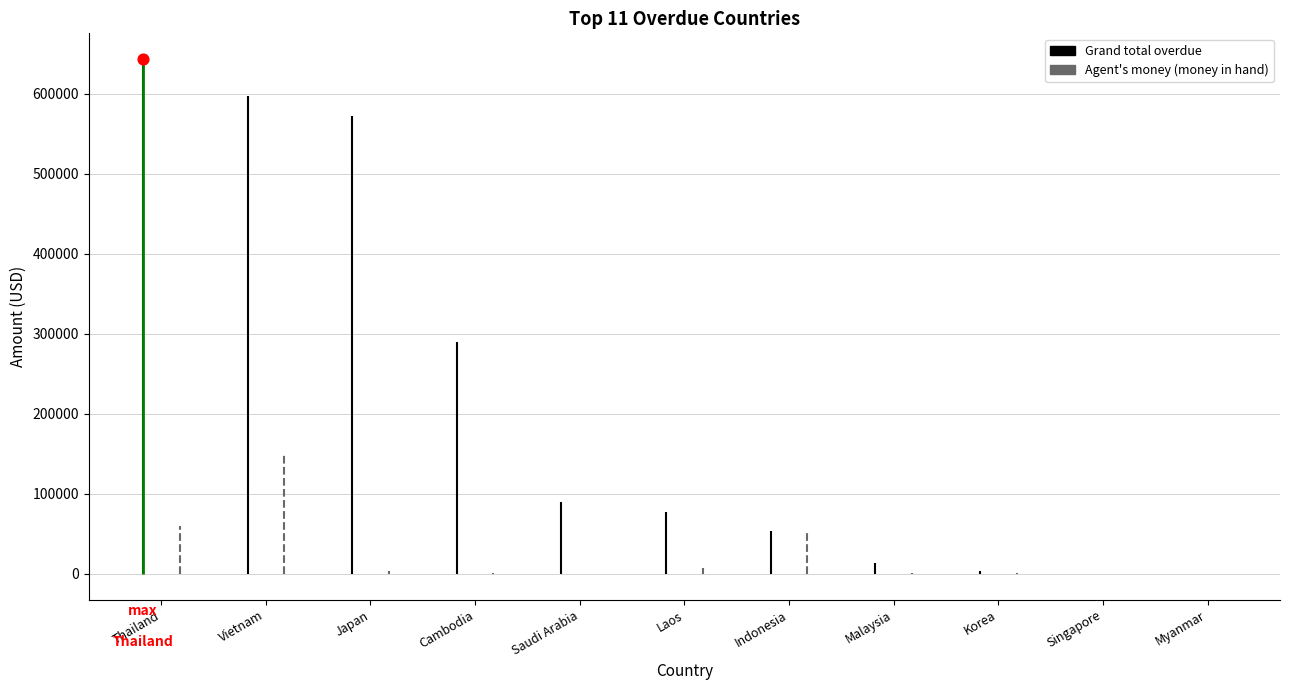

Which series contains the highest Y value?

Grand total overdue